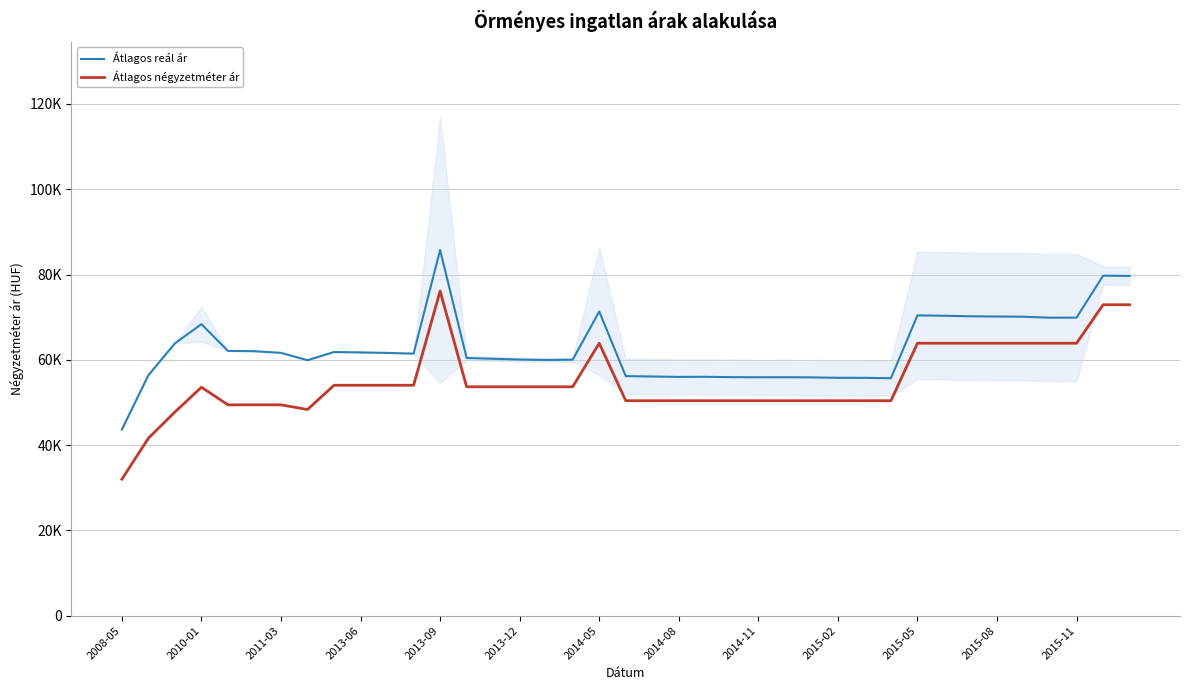

In Átlagos négyzetméter ár, how many points are lower than both neighbors (excluding endpoints)?

1